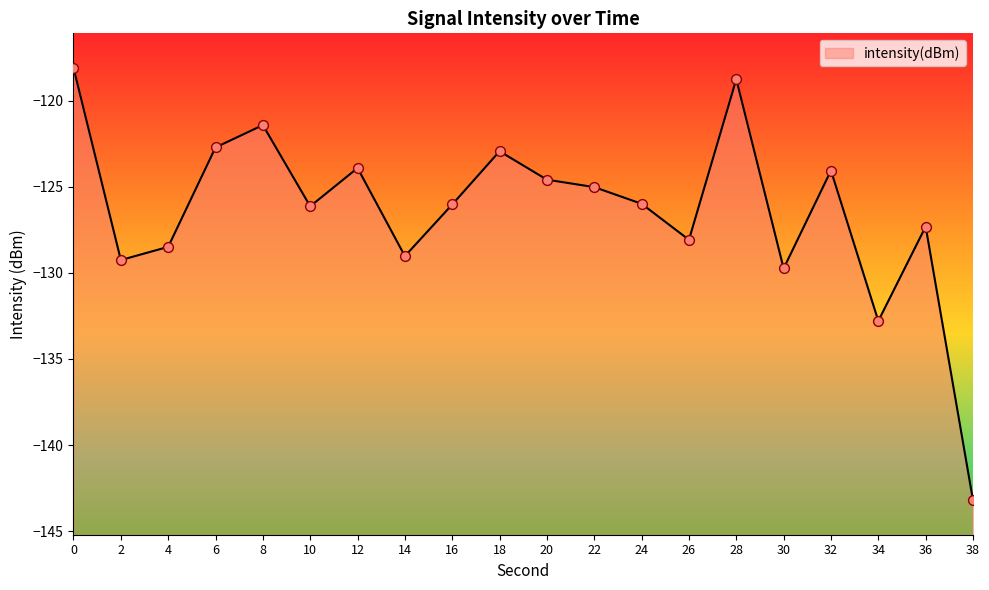

Between 24 and 28, which is larger?

28